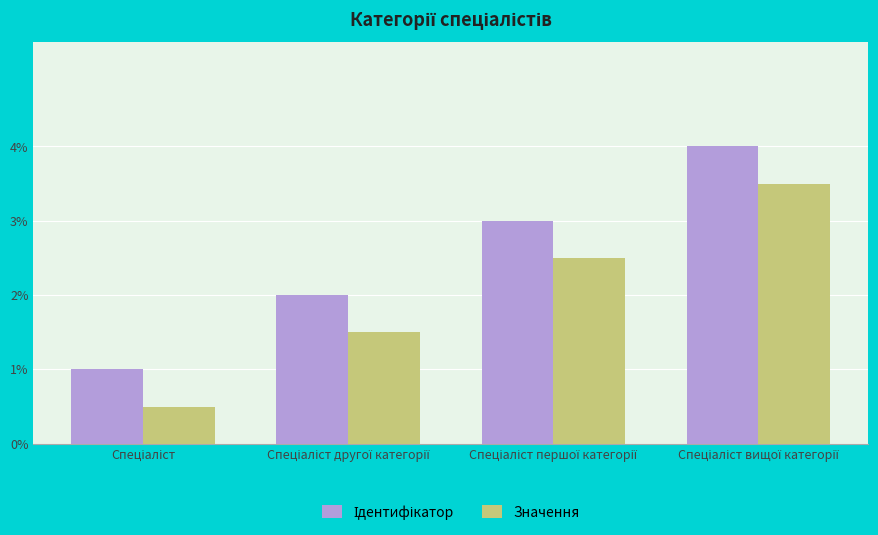

What is the lowest value of the Значення series?

0.5